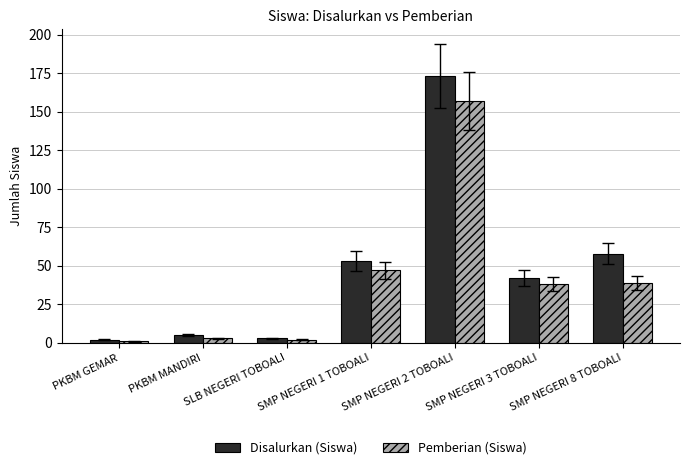

List the series in order of their peak value, lowest first.

Pemberian (Siswa), Disalurkan (Siswa)